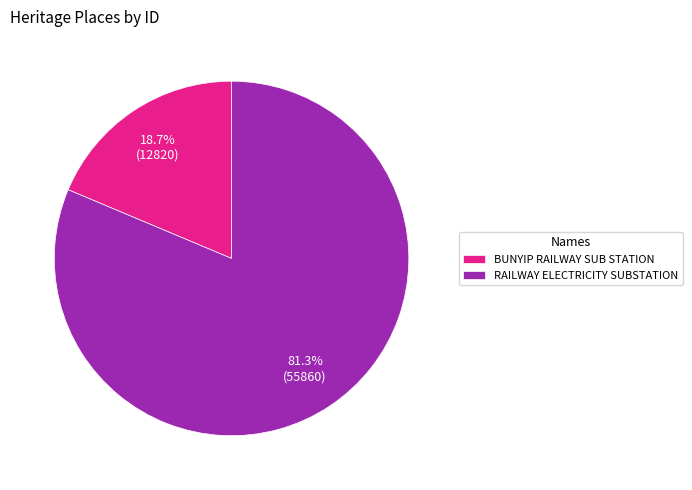

Rank the categories by value from lowest to highest.

BUNYIP RAILWAY SUB STATION, RAILWAY ELECTRICITY SUBSTATION